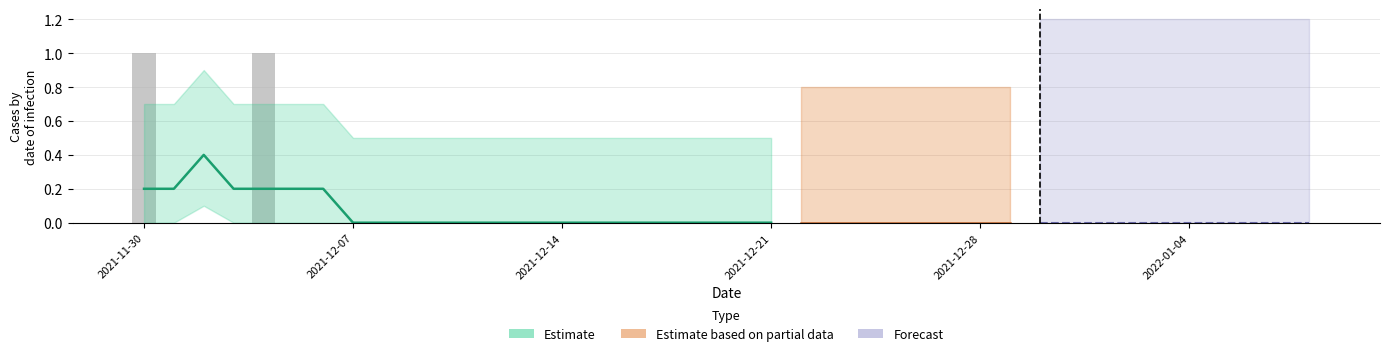

The chart shows a value of 0 at 2022-01-08. True or false?

False